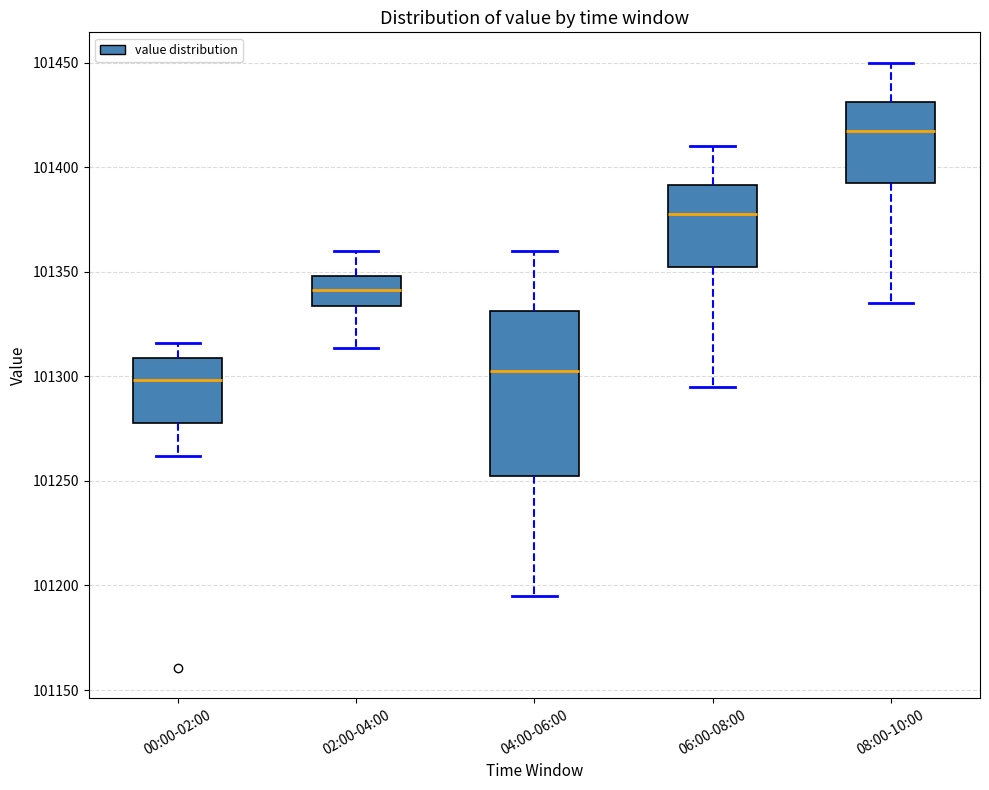

Reading left to right, transcribe this box plot: for each box, give where its median line is, the range the box spans, and where its two whiskers end, as read against the y-axis. The values are not printed on the chart, so give them approximately, as read against the axis.

00:00-02:00: median 101300, box 101280 to 101310, whiskers 101260 to 101315
02:00-04:00: median 101340, box 101335 to 101350, whiskers 101315 to 101360
04:00-06:00: median 101305, box 101255 to 101330, whiskers 101195 to 101360
06:00-08:00: median 101380, box 101355 to 101390, whiskers 101295 to 101410
08:00-10:00: median 101420, box 101395 to 101430, whiskers 101335 to 101450